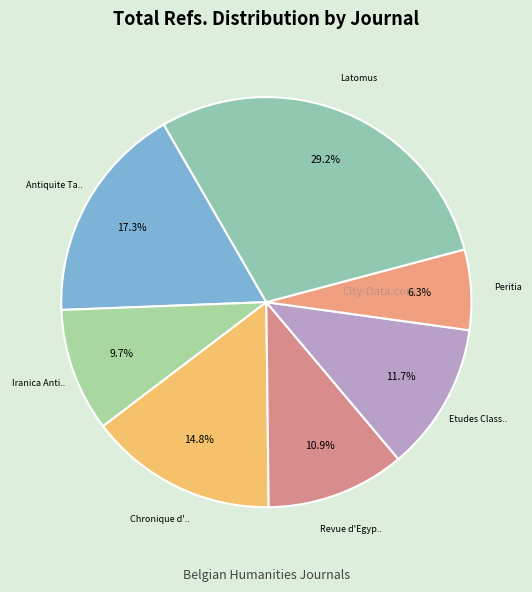

To the nearest percent, what is the average slice percentage?

14%